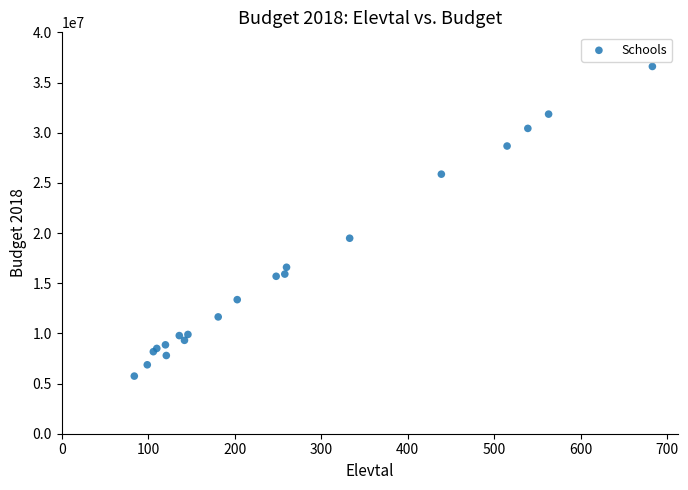

What Y value in the scatter plot is closest to 21170935?

19482340